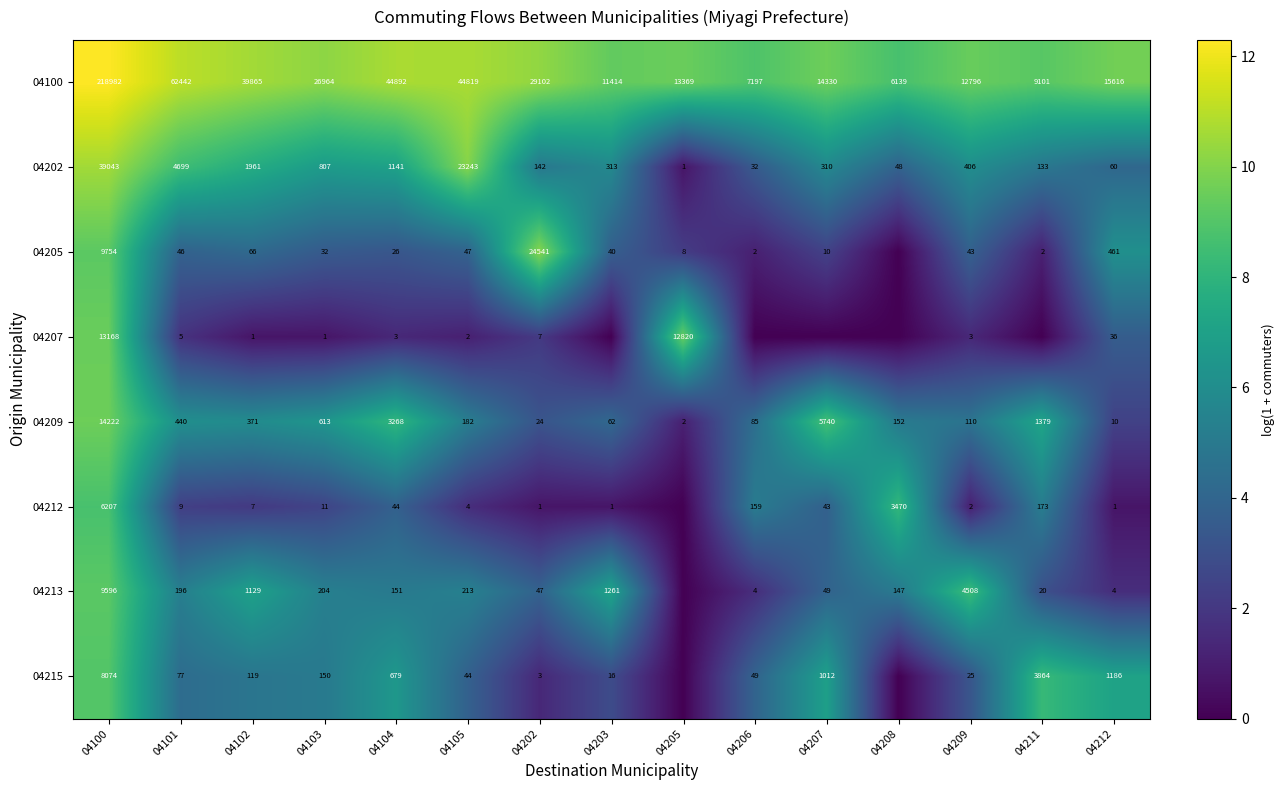

Which has a higher value, 04206 or 04104?

04104